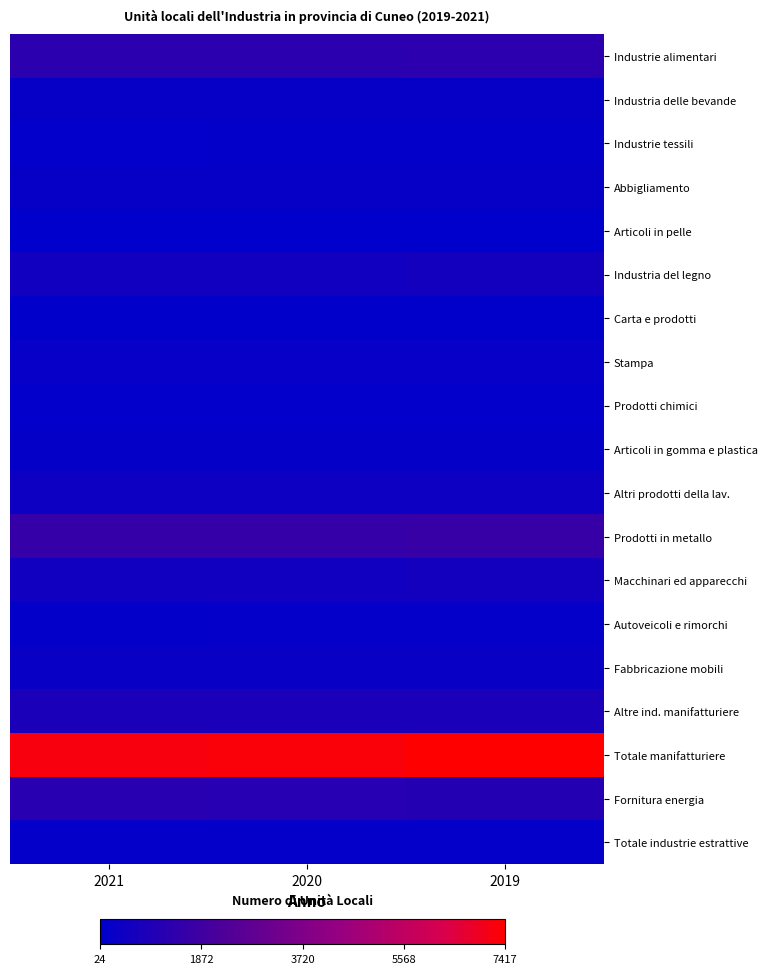

Which series has the largest range (max minus min)?

Totale manifatturiere